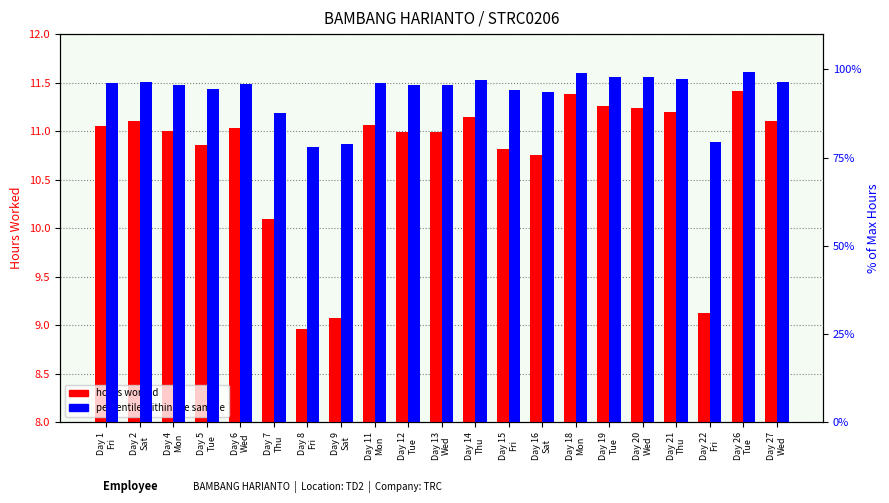

What is the difference between the hours worked values at Day 11
Mon and Day 7
Thu?

1.0